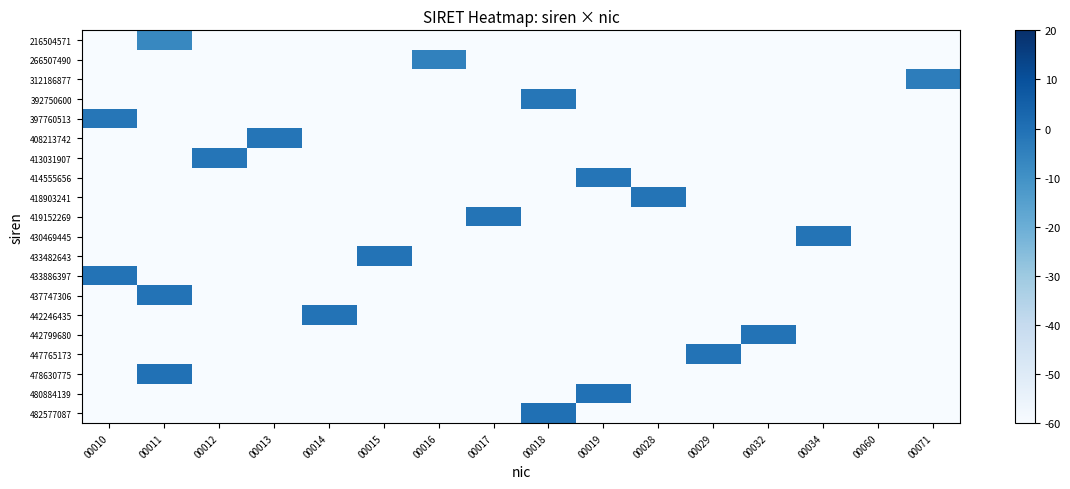

List the series in order of their peak value, highest first.

482577087, 480884139, 478630775, 447765173, 442799680, 442246435, 437747306, 433886397, 433482643, 430469445, 419152269, 418903241, 414555656, 413031907, 408213742, 397760513, 392750600, 312186877, 266507490, 216504571